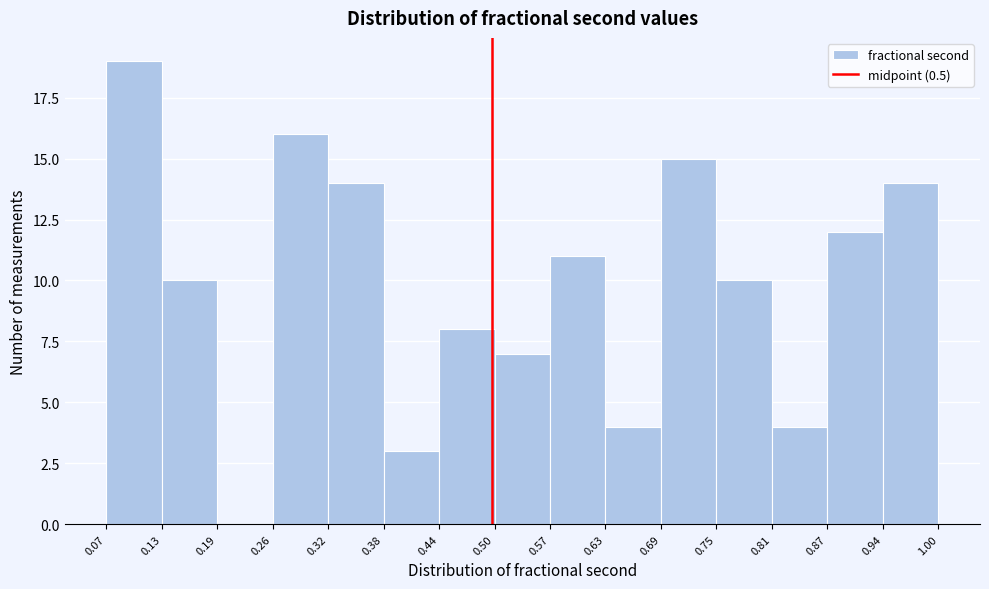

Reading left to right, transcribe this chart: for each bar, give the range it covers on the x-axis and its height. The values are not printed on the chart, so give them approximately, as read against the axis.

0.07 to 0.13: 19
0.13 to 0.19: 10
0.19 to 0.26: 0
0.26 to 0.32: 16
0.32 to 0.38: 14
0.38 to 0.44: 3
0.44 to 0.50: 8
0.50 to 0.57: 7
0.57 to 0.63: 11
0.63 to 0.69: 4
0.69 to 0.75: 15
0.75 to 0.81: 10
0.81 to 0.87: 4
0.87 to 0.94: 12
0.94 to 1.00: 14